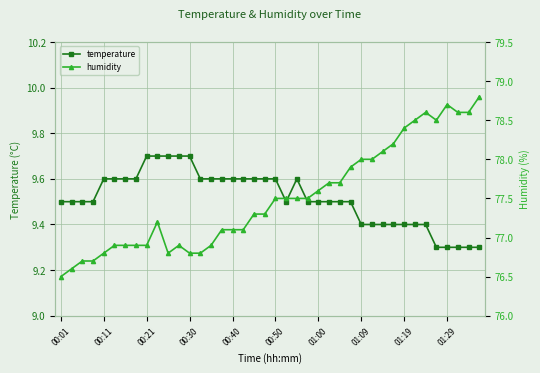

Is the value of humidity at 00:01 greater than the value of temperature at 19?

Yes